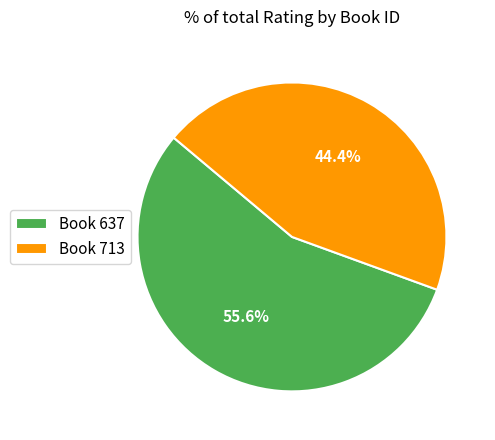

What is the majority slice?

Book 637